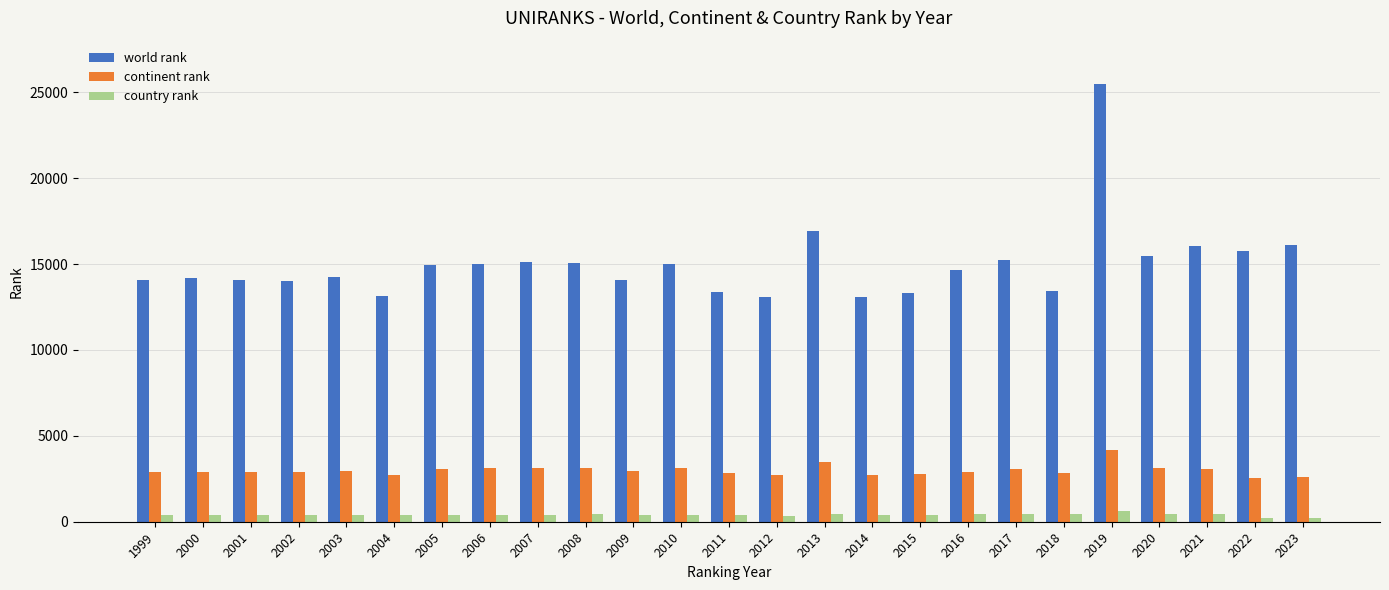

At how many categories does at least one series exceed 6639?

25